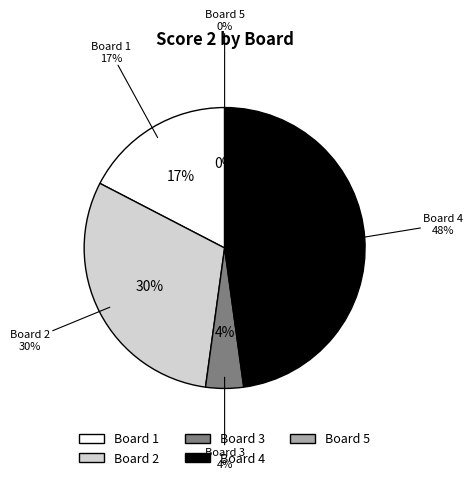

Count the number of slices in the pie.

5